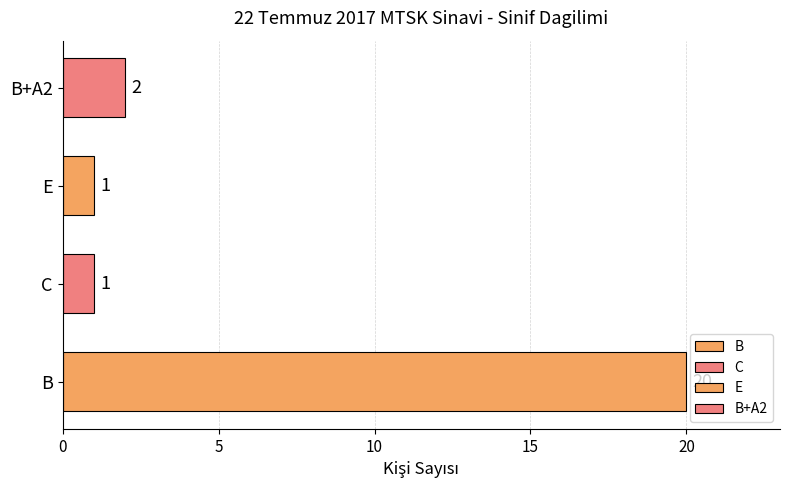

How many bars are there in total?

4